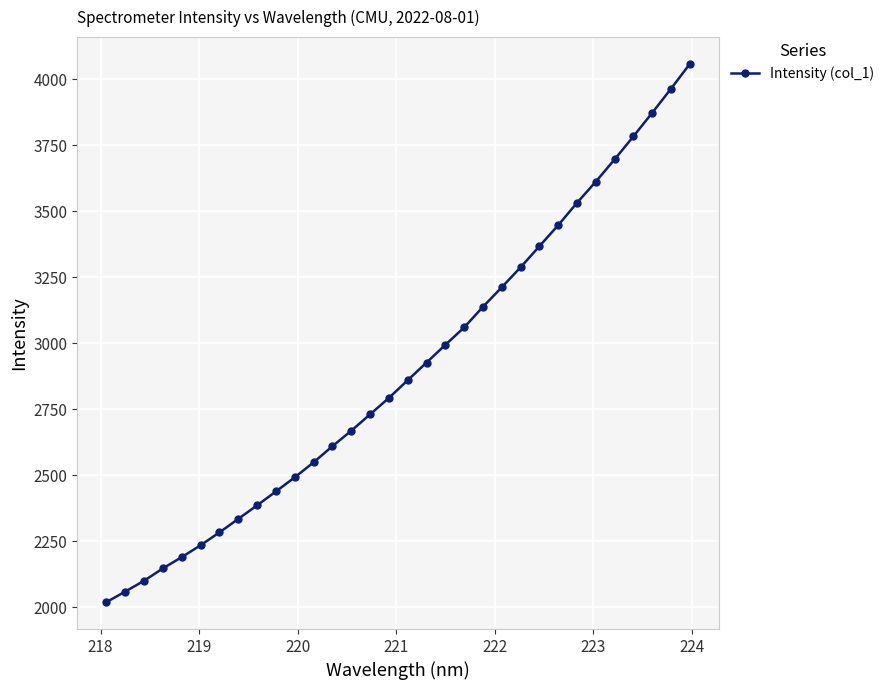

What is the minimum value shown in the chart?

2020.3